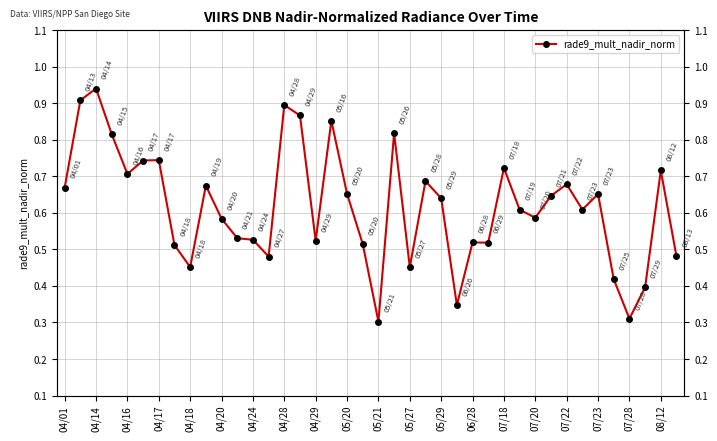

Reading left to right, what are all the values shown in this chart?

0.7	0.9	0.9	0.8	0.7	0.7	0.7	0.5	0.5	0.7	0.6	0.5	0.5	0.5	0.9	0.9	0.5	0.9	0.7	0.5	0.3	0.8	0.5	0.7	0.6	0.3	0.5	0.5	0.7	0.6	0.6	0.6	0.7	0.6	0.7	0.4	0.3	0.4	0.7	0.5